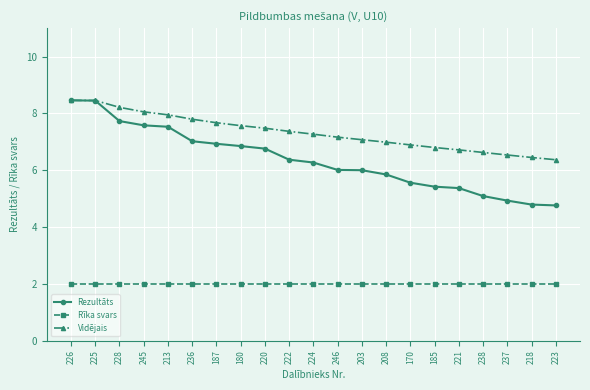

What is the lowest value of the Rezultāts series?

4.8